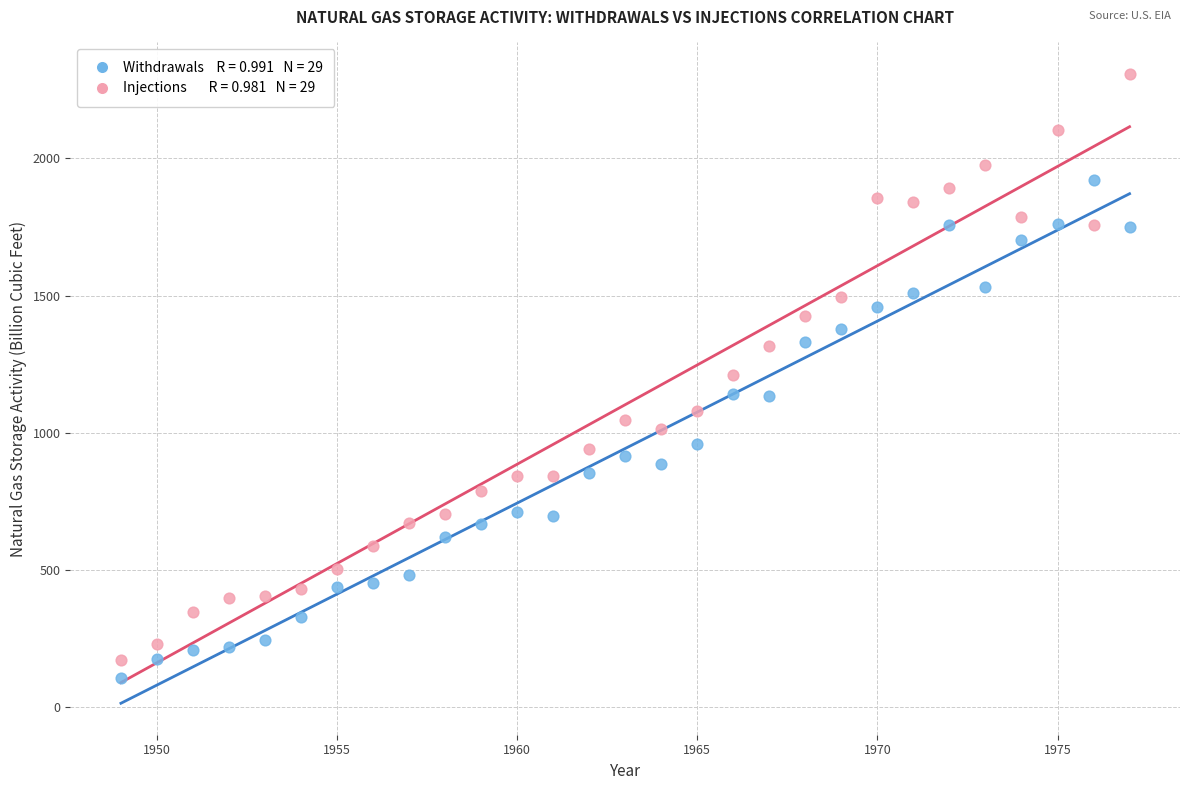

Across all data points, what is the range of X values (max minus min)?

28.0